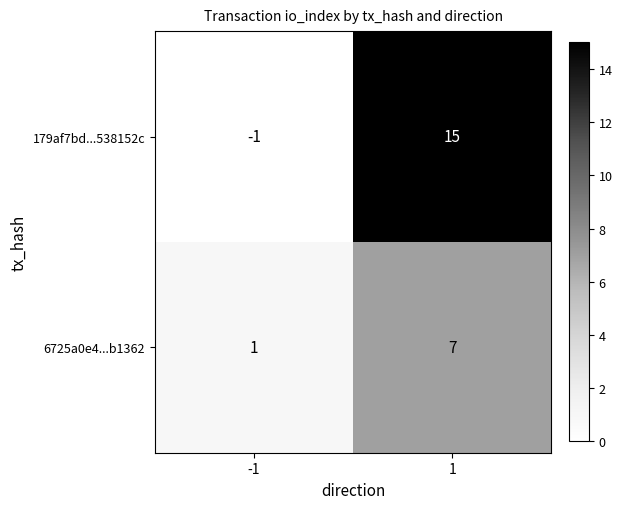

The value of 6725a0e4...b1362 at -1 is 1. True or false?

True